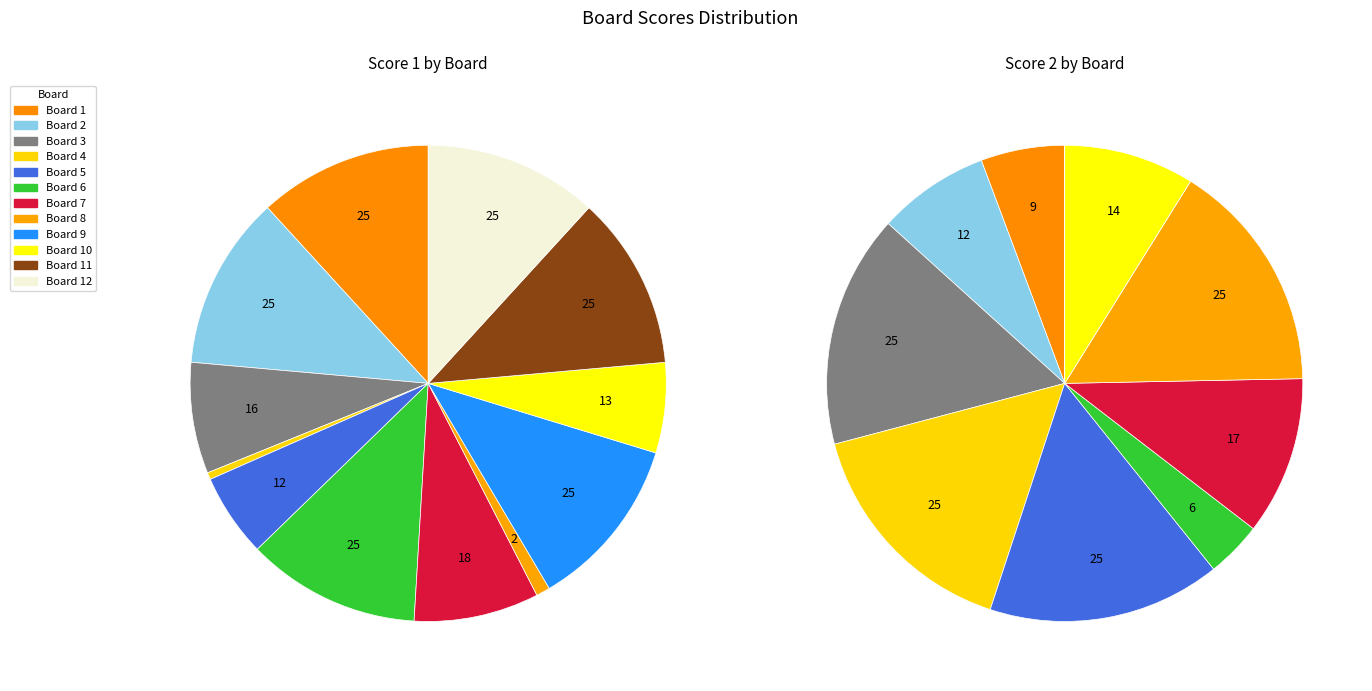

What percentage is the 6 slice, to the nearest percent?

4%